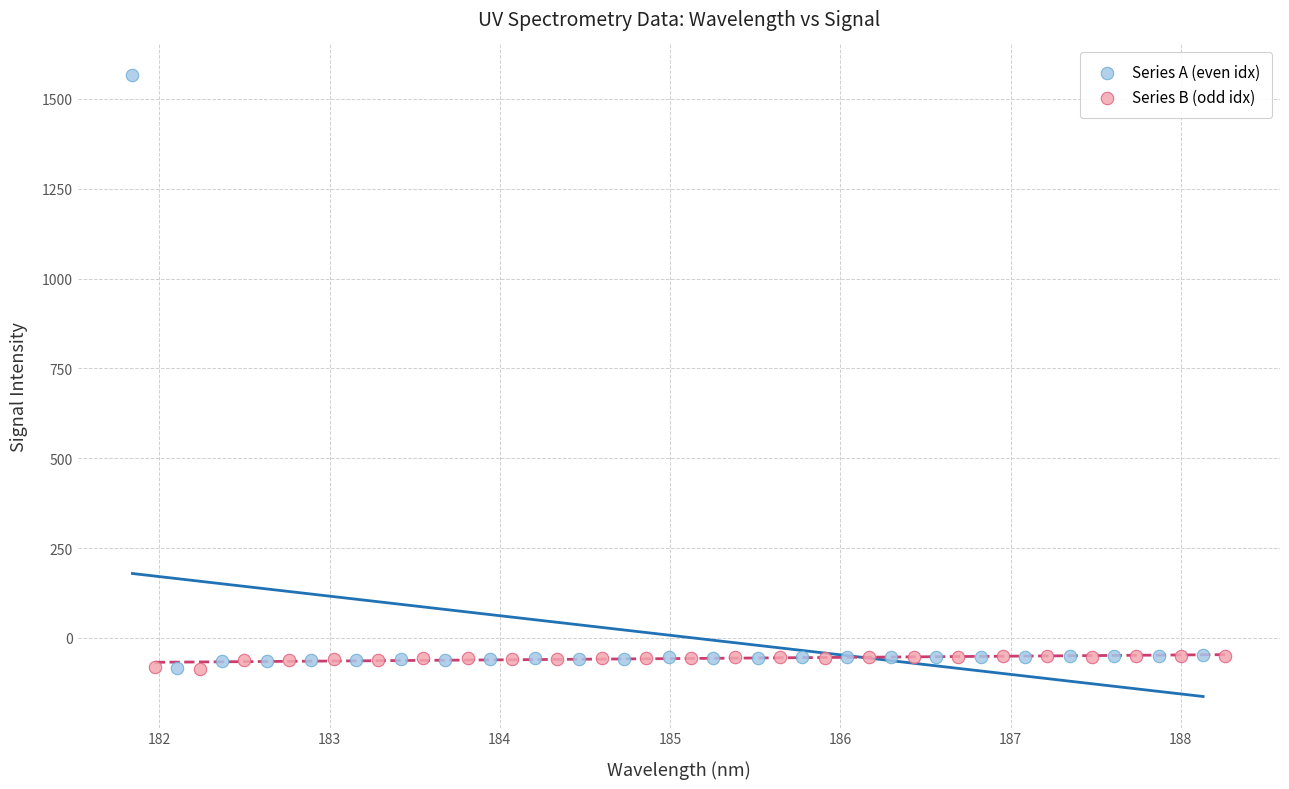

Which series has the widest spread of Y values?

Series A (even idx)